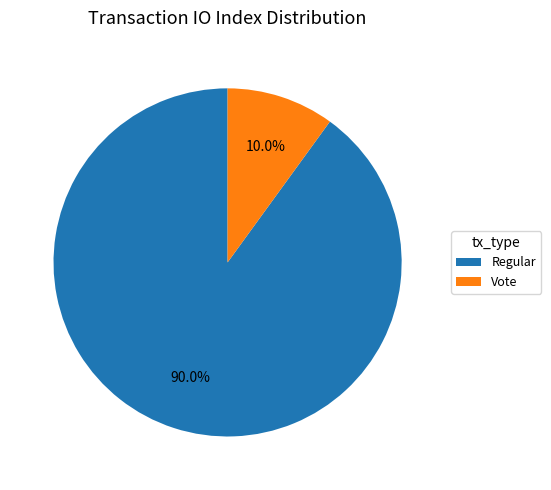

The Vote slice represents 1% of the pie. True or false?

False